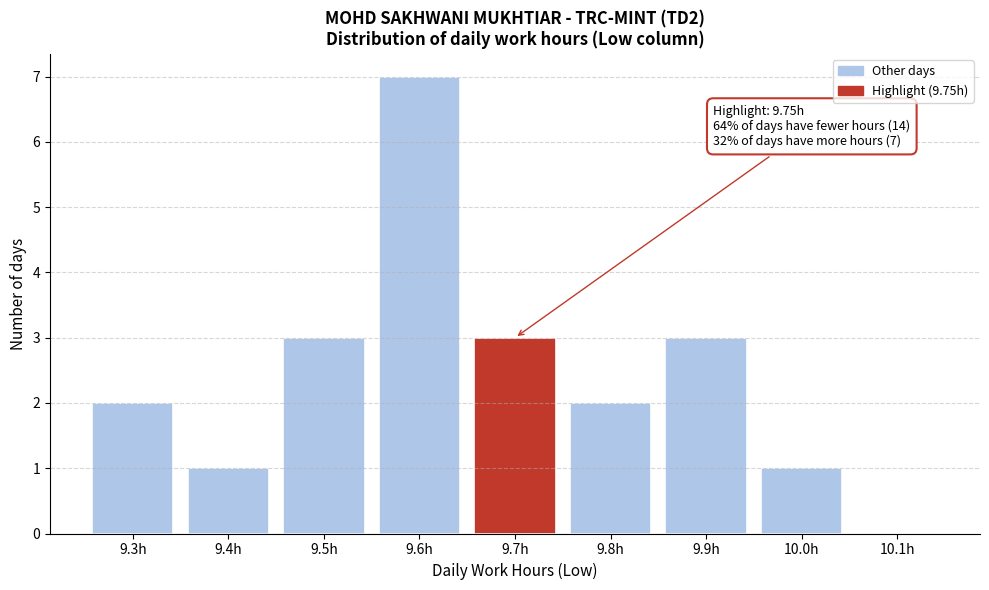

Reading right to left, extract all data points from this chart.

10.1h=0	10.0h=1	9.9h=3	9.8h=2	9.7h=3	9.6h=7	9.5h=3	9.4h=1	9.3h=2